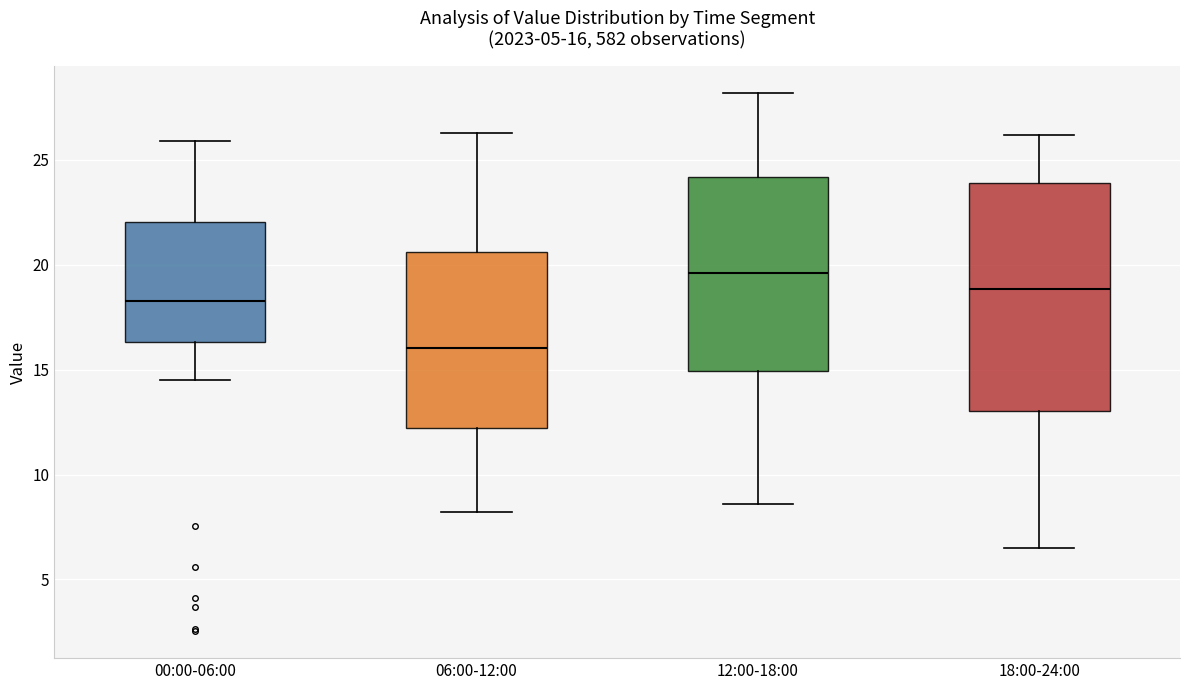

Which box is the tallest, from its lower edge to its upper edge?

18:00-24:00